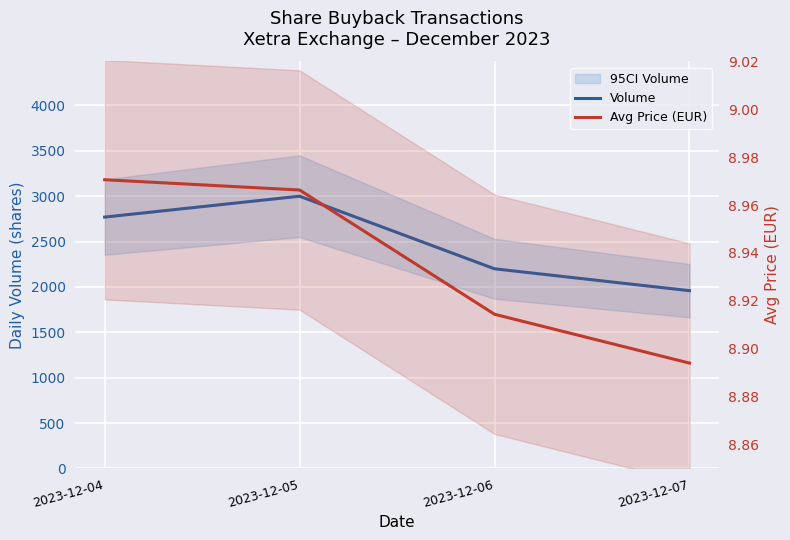

Between 2023-12-05 and 2023-12-07, which is larger?

2023-12-05